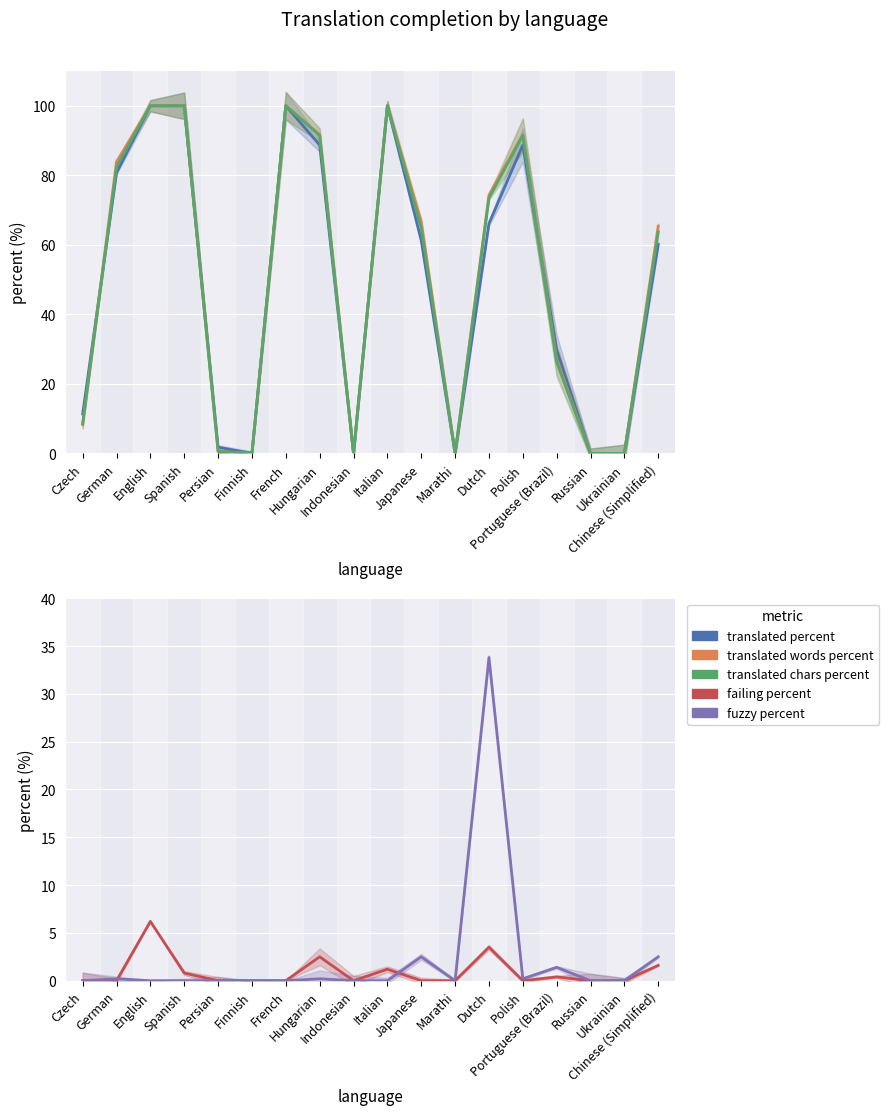

What are all the series names shown in the legend?

translated_percent, translated_words_percent, translated_chars_percent, failing_percent, fuzzy_percent